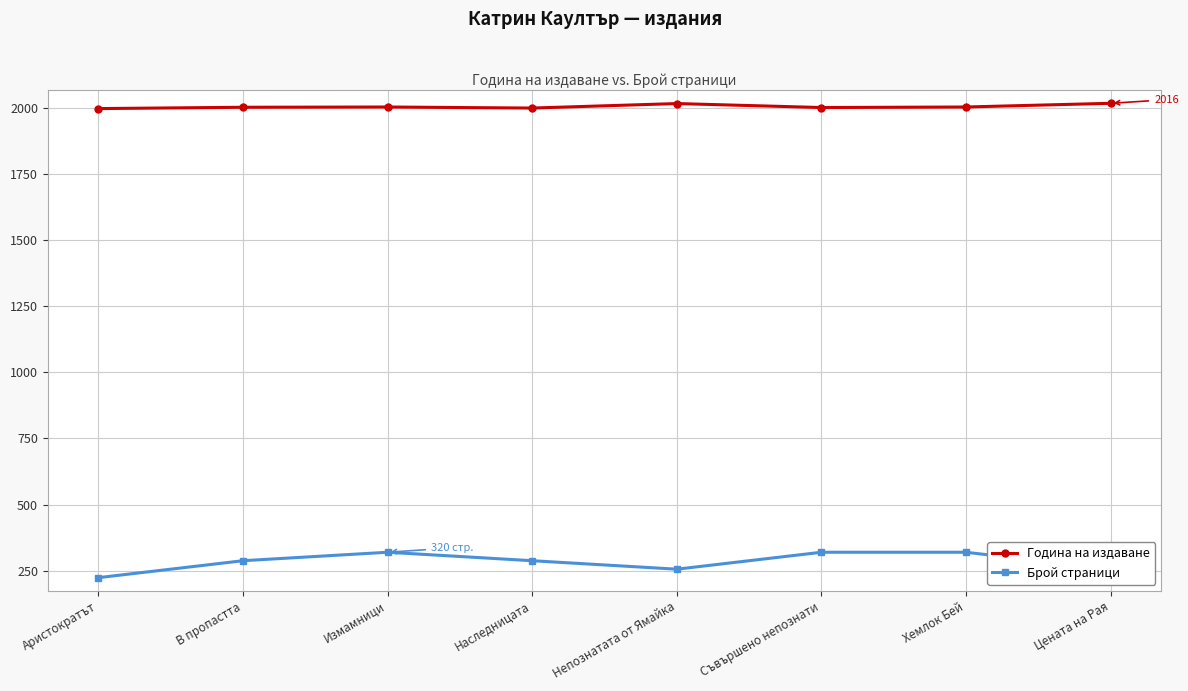

Is this an area chart (filled region under the line)?

No